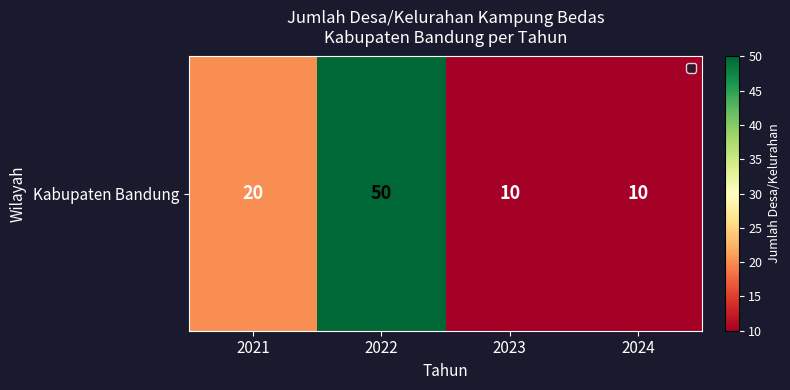

Which category has the highest value across all series?

2022